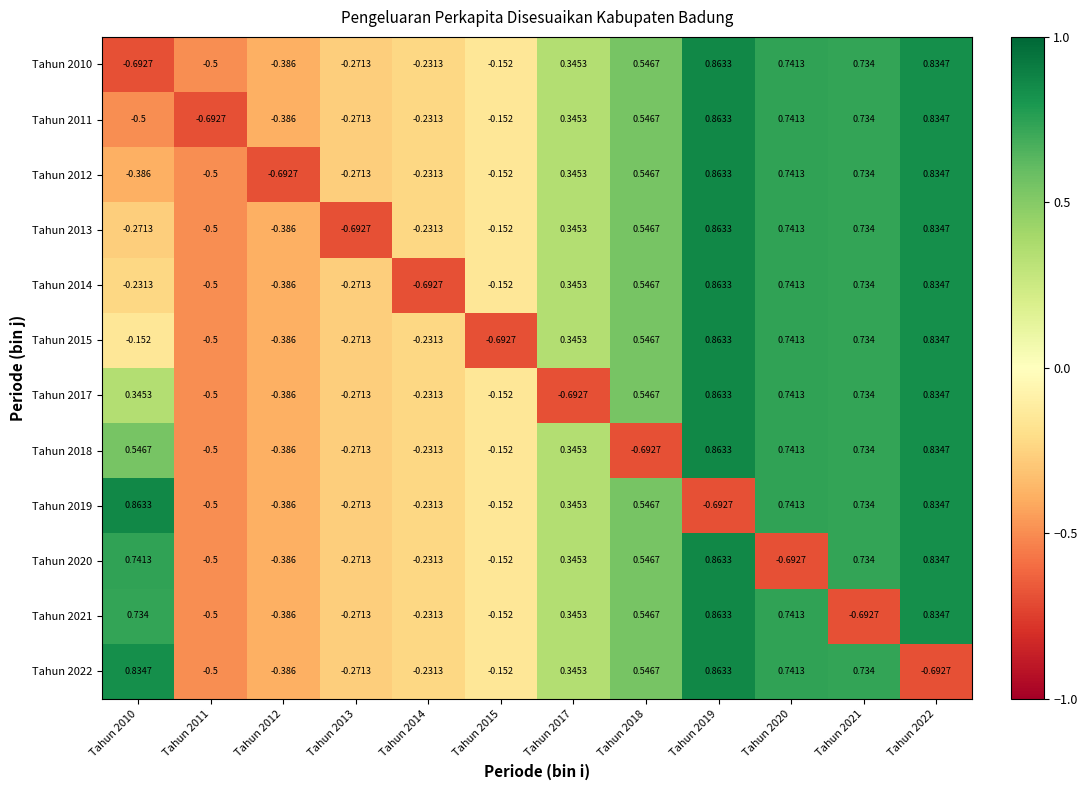

How many categories are shown in the chart?

12